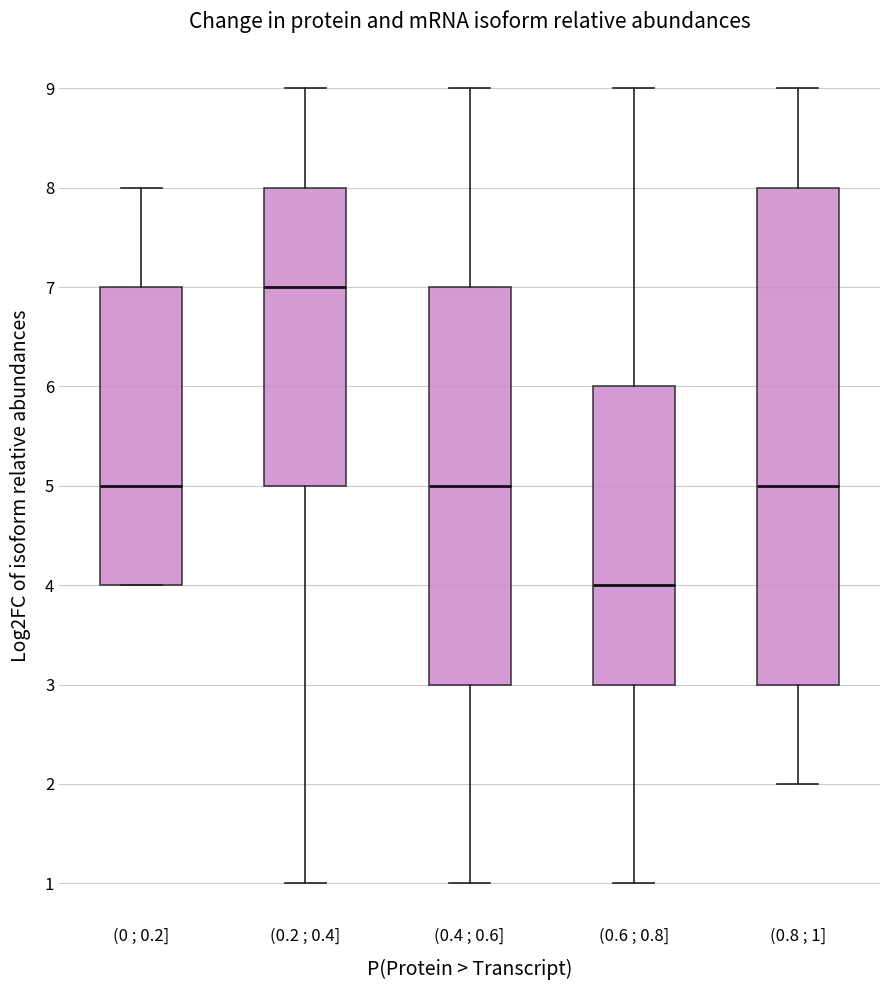

Which box has the lowest median line?

(0.6 ; 0.8]